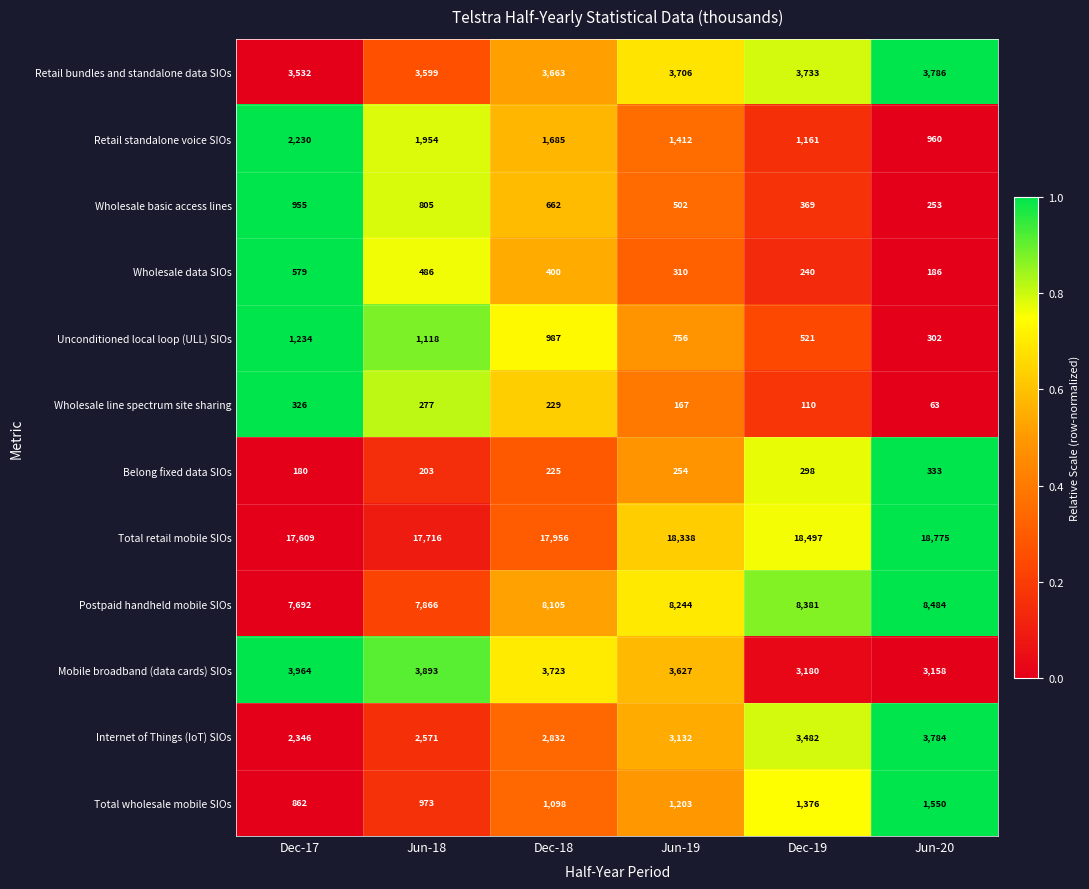

True or false: Retail bundles and standalone data SIOs has a value of 3733 at Dec-19.

True